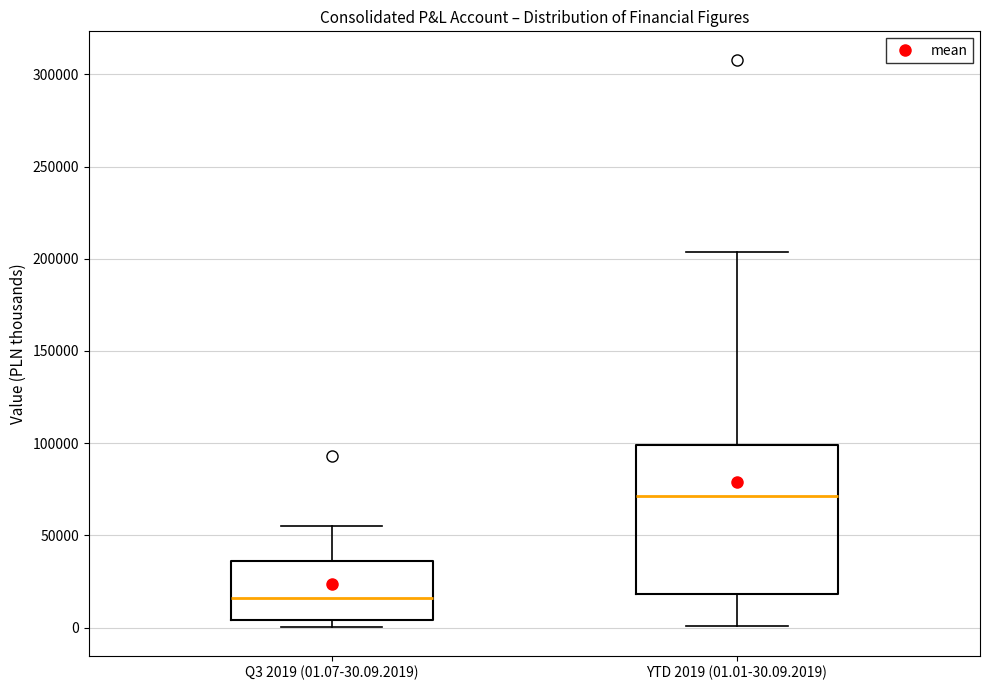

Where does the lower whisker of the box for YTD 2019 (01.01-30.09.2019) end on the y-axis? The values are not printed on the chart, so give them approximately, as read against the axis.

0